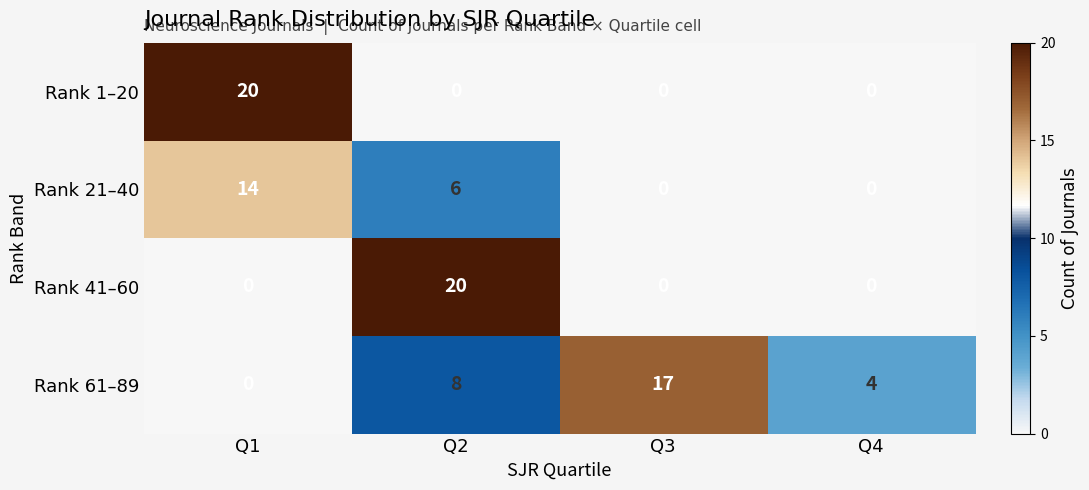

How many categories are shown in the chart?

4